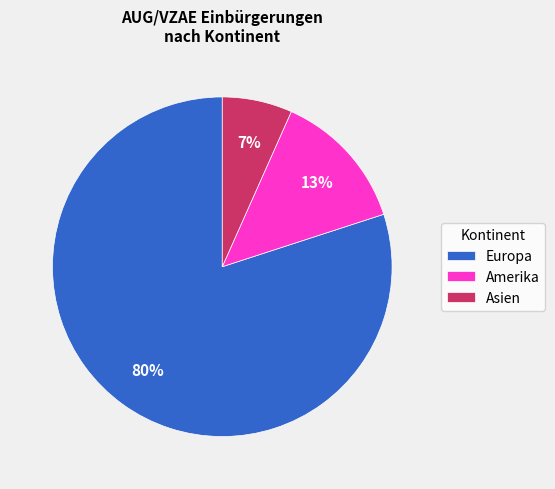

Does any single category account for the majority?

Yes